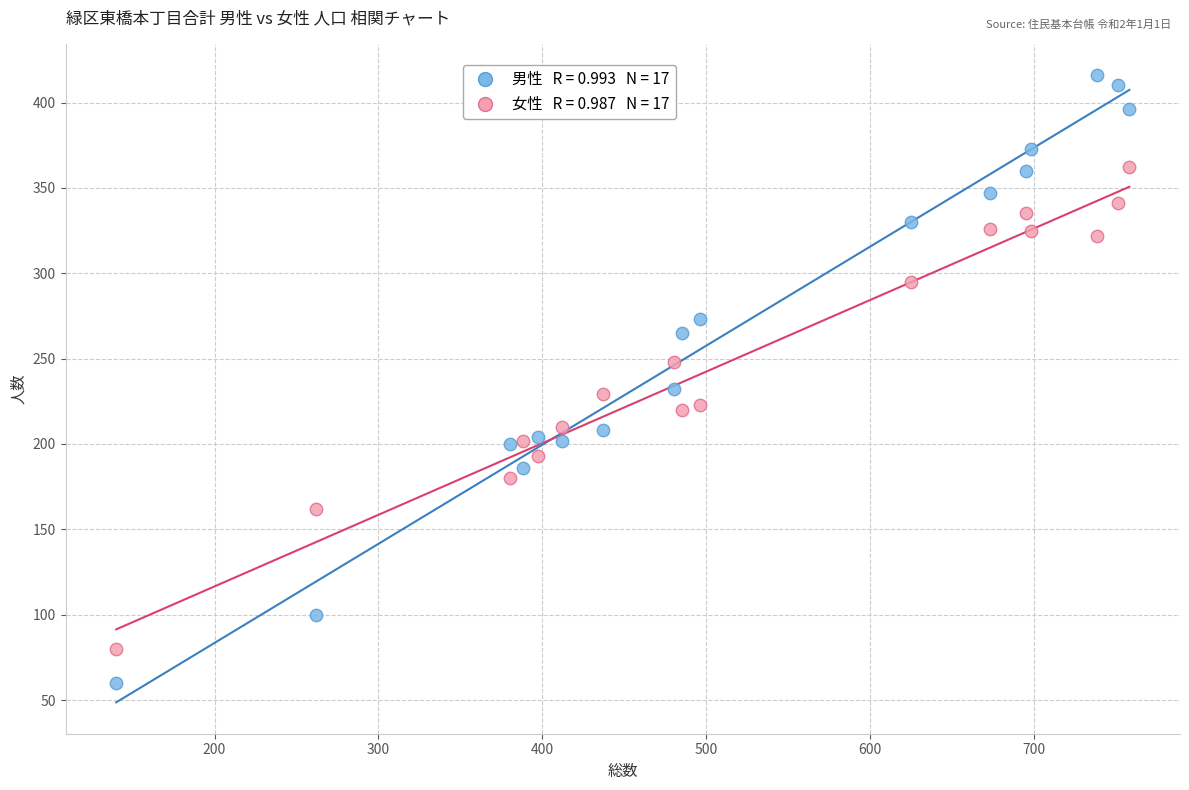

Across all data points, what is the range of Y values (max minus min)?

356